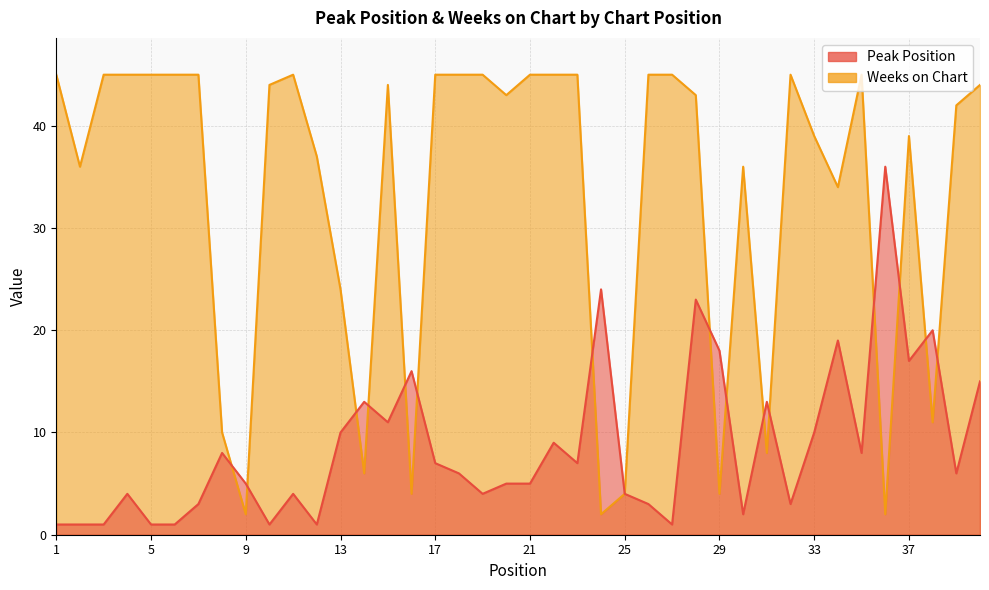

What is the difference between the maximum and minimum values in the Weeks on Chart series?

43